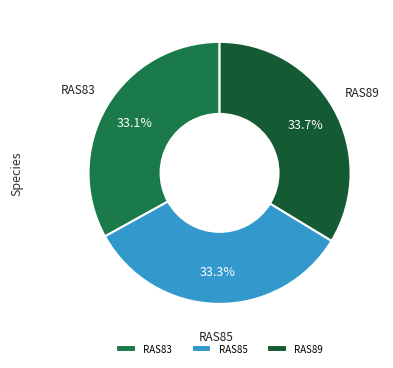

Is RAS83 the majority of the pie?

No